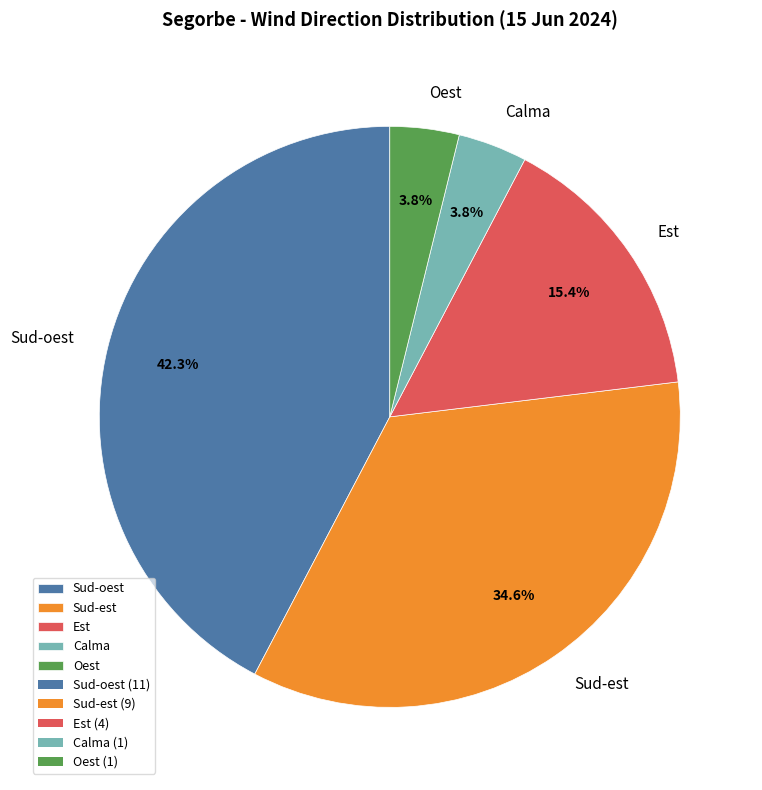

Does Sud-est represent more than half of the total?

No